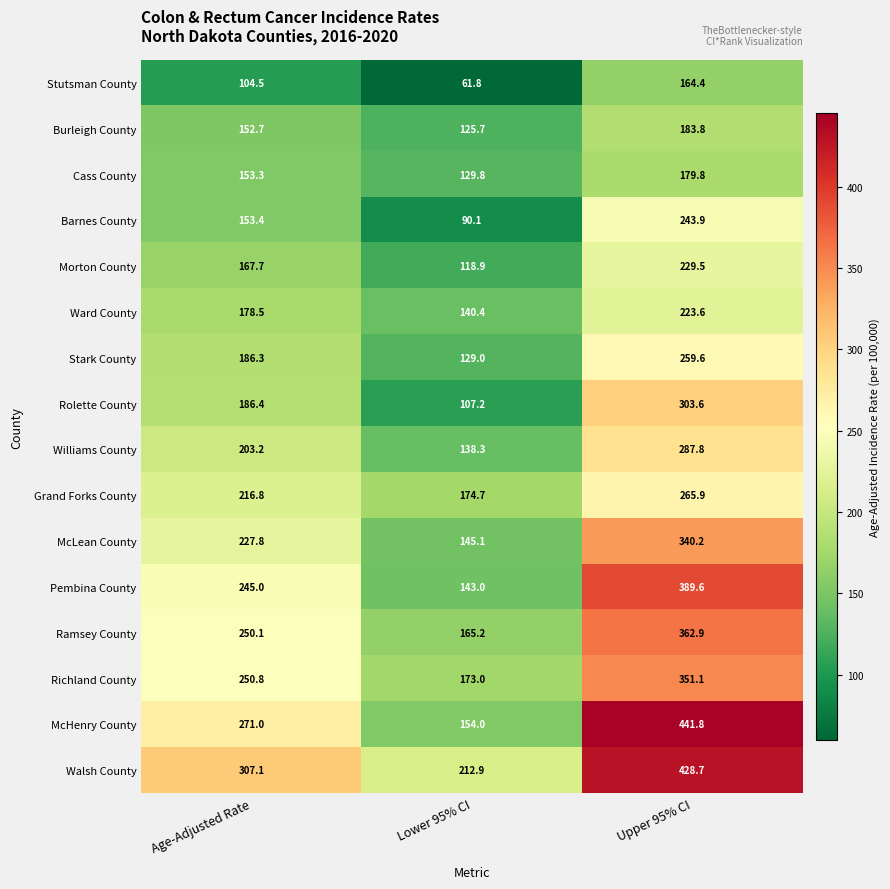

Which series has the largest total across all categories?

Walsh County